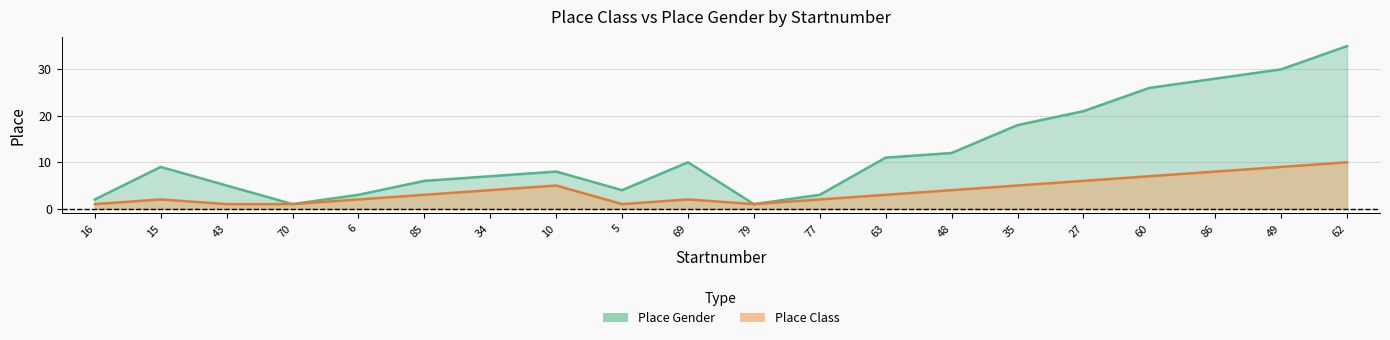

How many Place Class values are between 2 and 6?

11